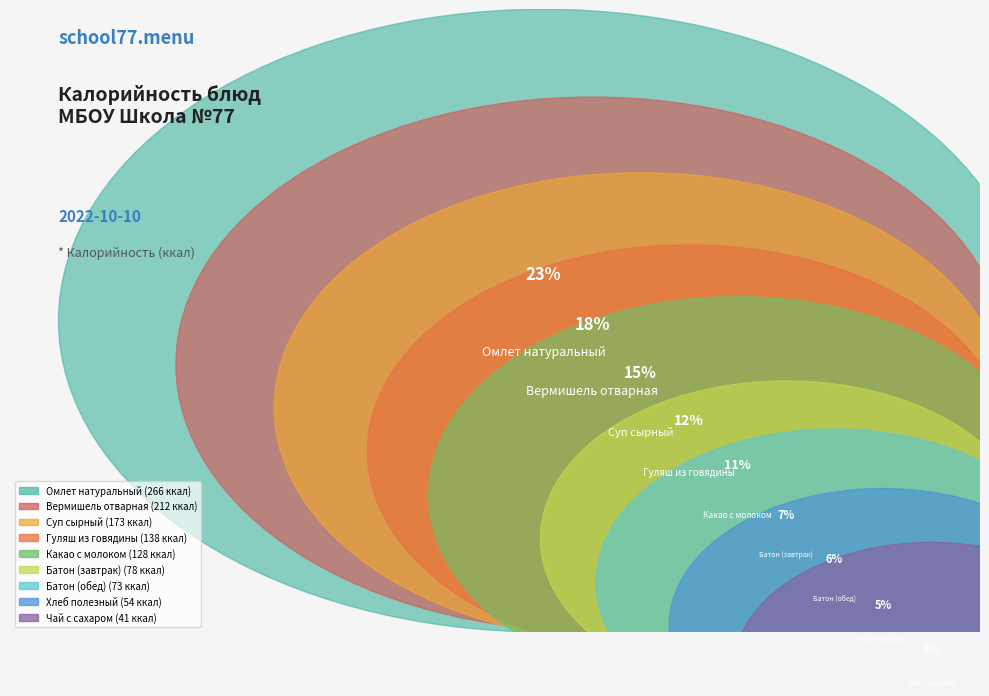

Is there a majority slice in this chart?

No